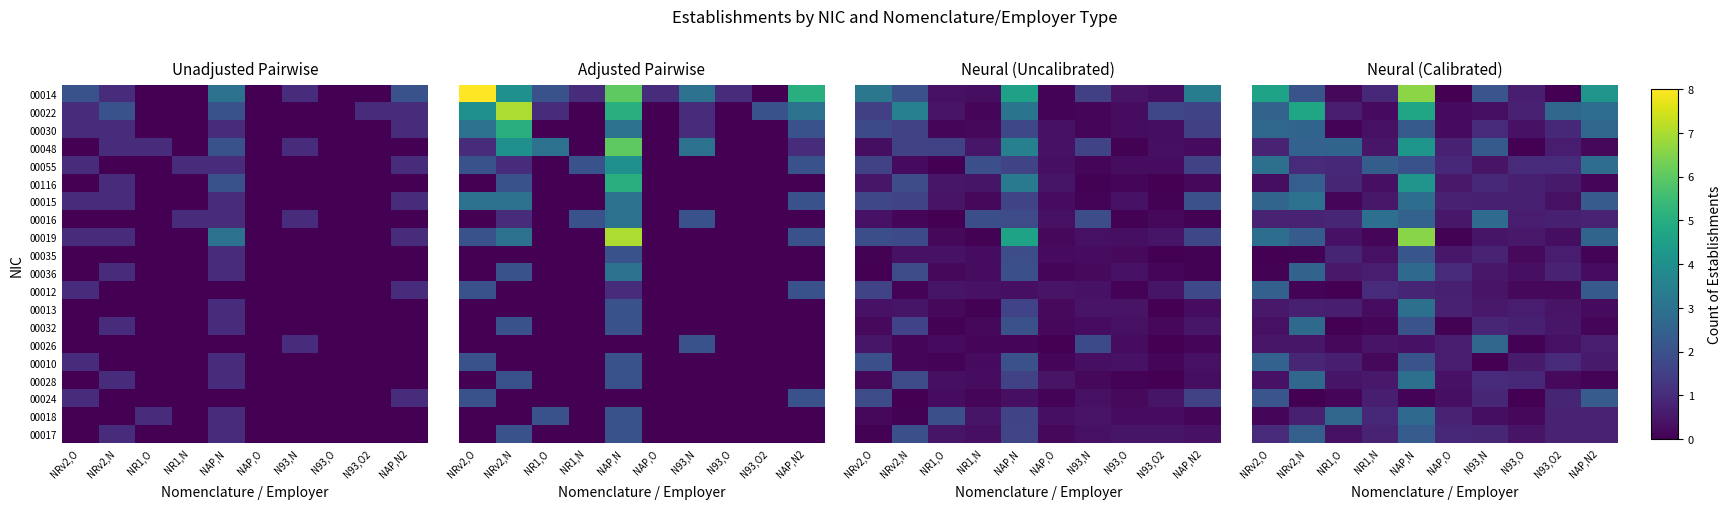

Which category has the lowest value across all series?

N93,O2